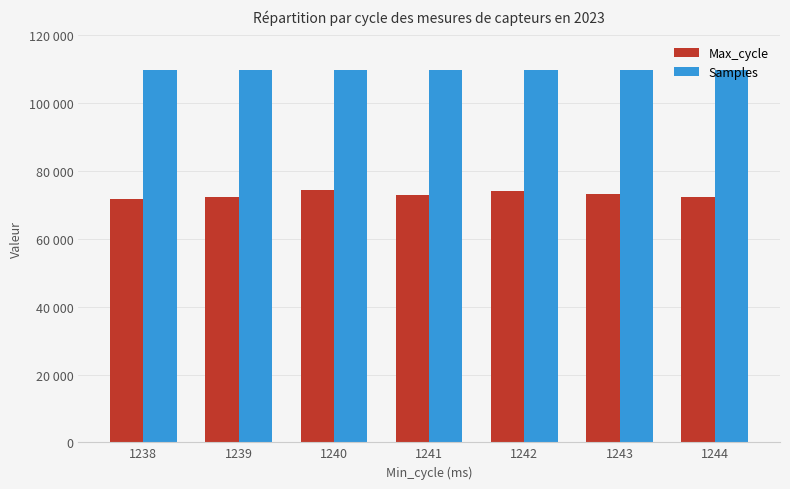

List the series in order of their overall mean, lowest first.

Max_cycle, Samples